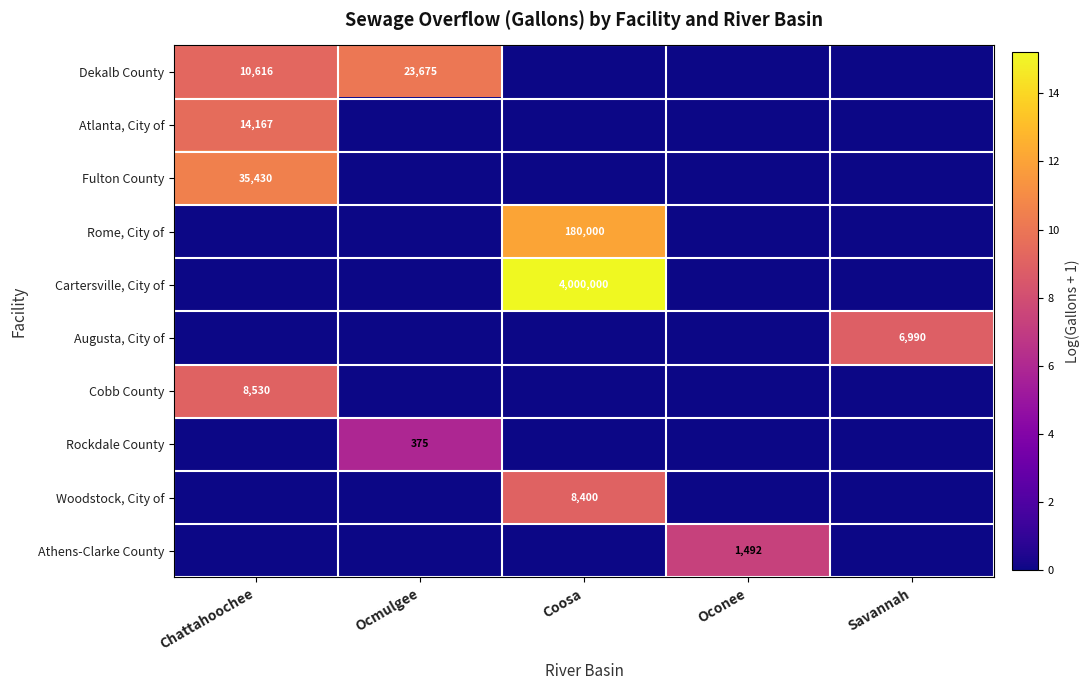

At how many categories does at least one series exceed 3?

5